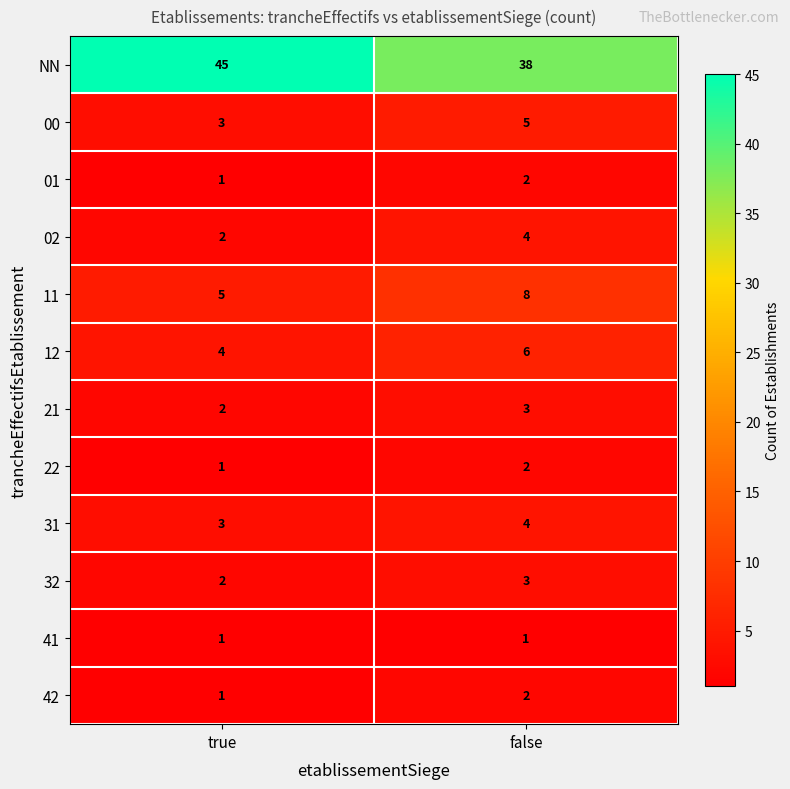

Rank the categories by 21 value from highest to lowest.

false, true